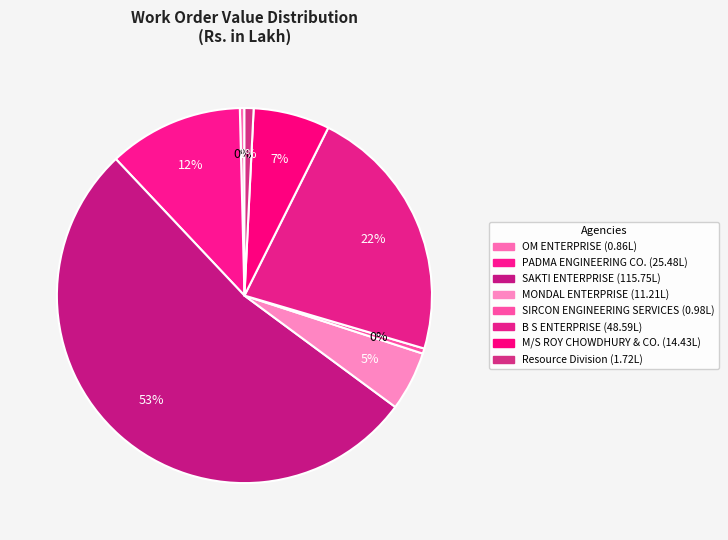

True or false: M/S ROY CHOWDHURY & CO. accounts for 1% of the total.

False